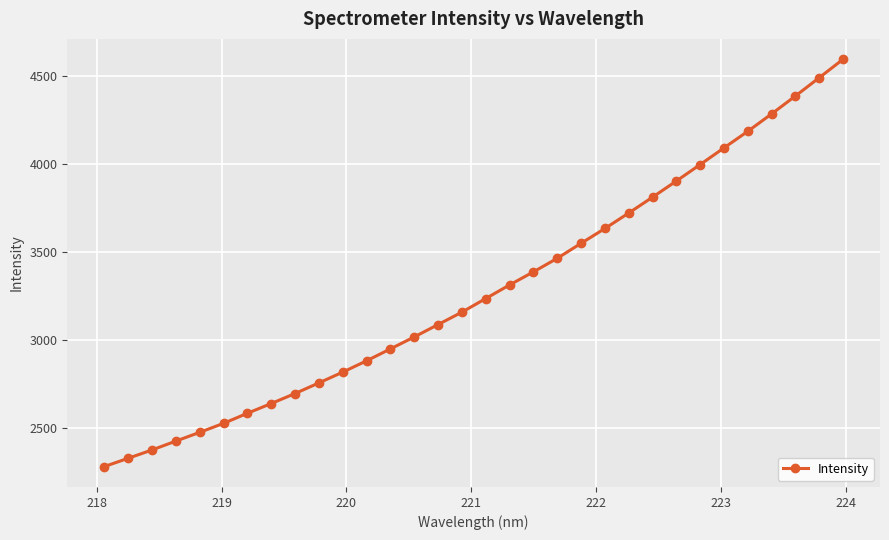

What is the average value?

3281.7